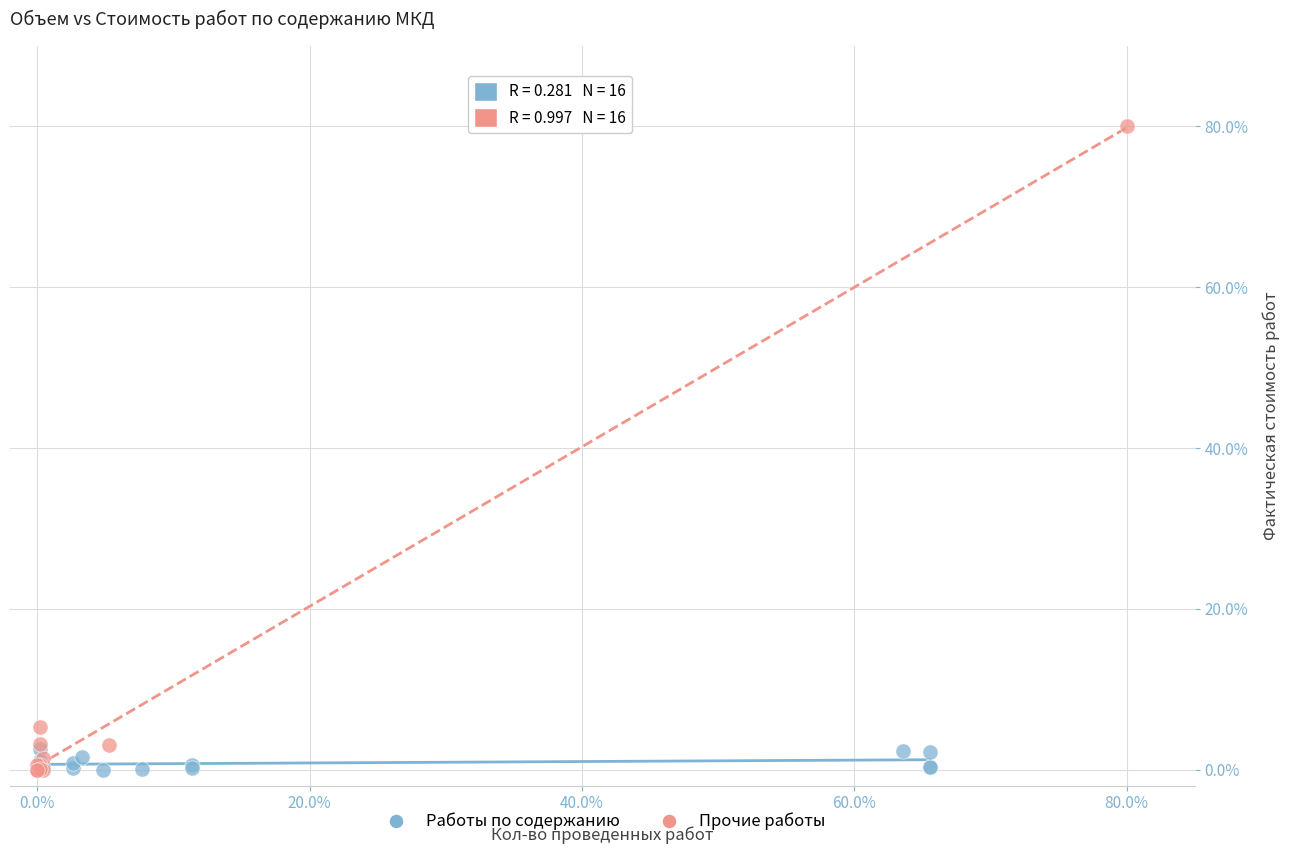

Which series has the widest spread of Y values?

Прочие работы